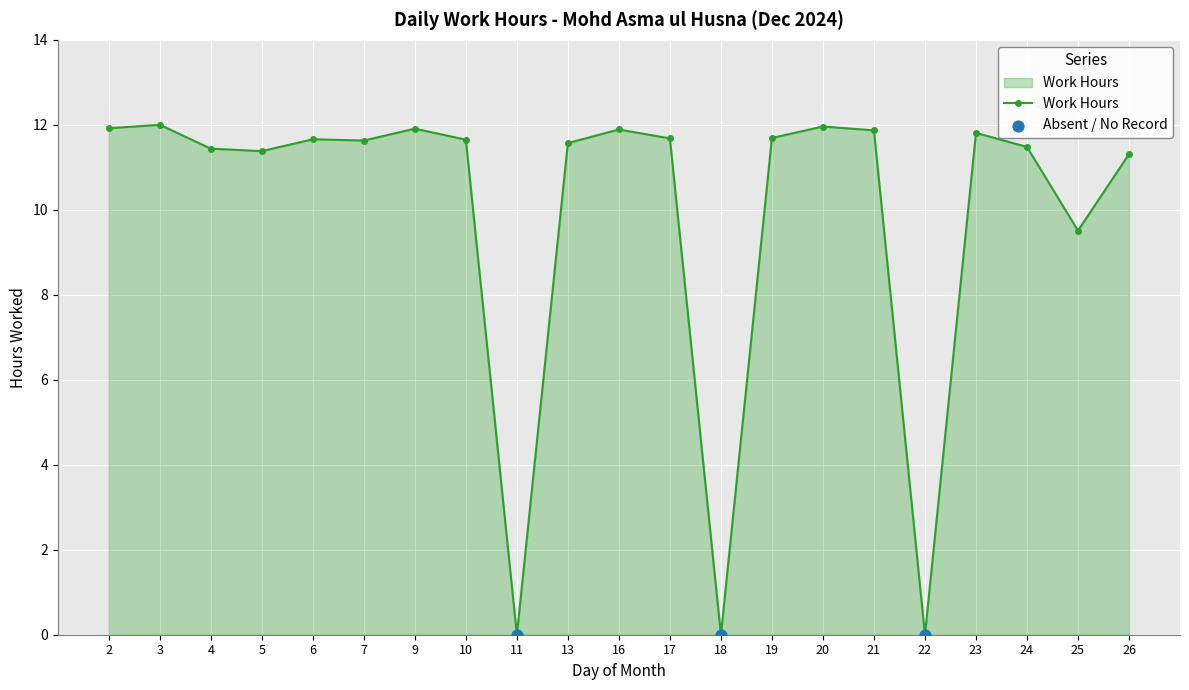

What is the ratio of the value at 13 to the value at 19?

1.0